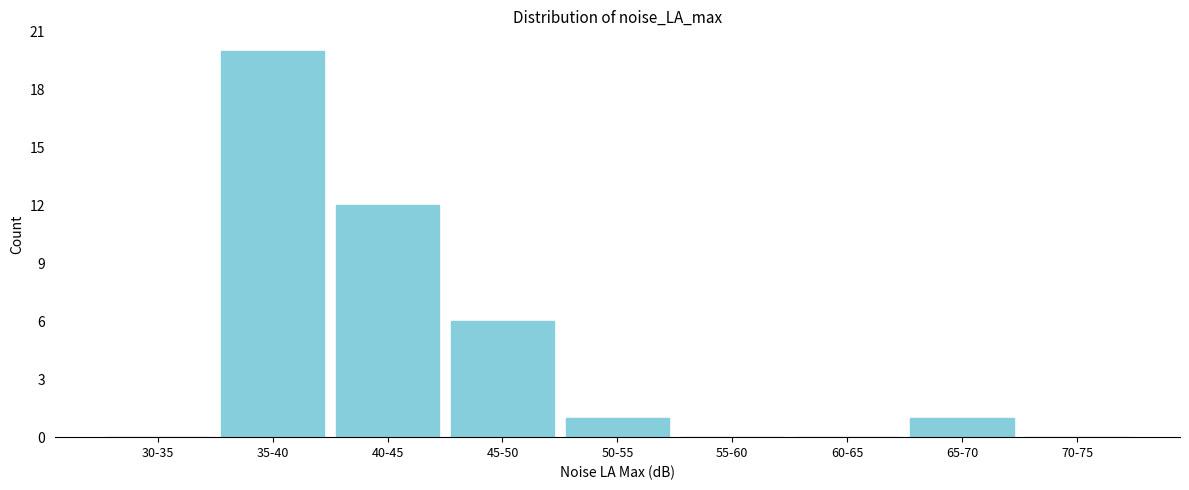

Reading left to right, what are all the values shown in this chart?

30-35=0	35-40=20	40-45=12	45-50=6	50-55=1	55-60=0	60-65=0	65-70=1	70-75=0